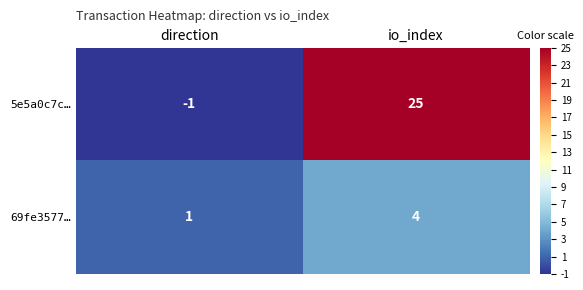

What is the sum of the 5e5a0c7c… values at direction and io_index?

24